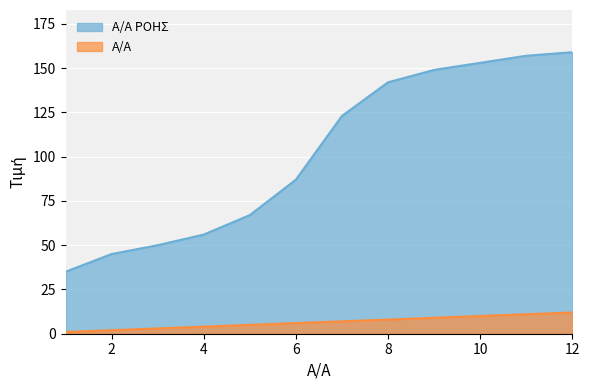

At how many categories does at least one series exceed 98?

6